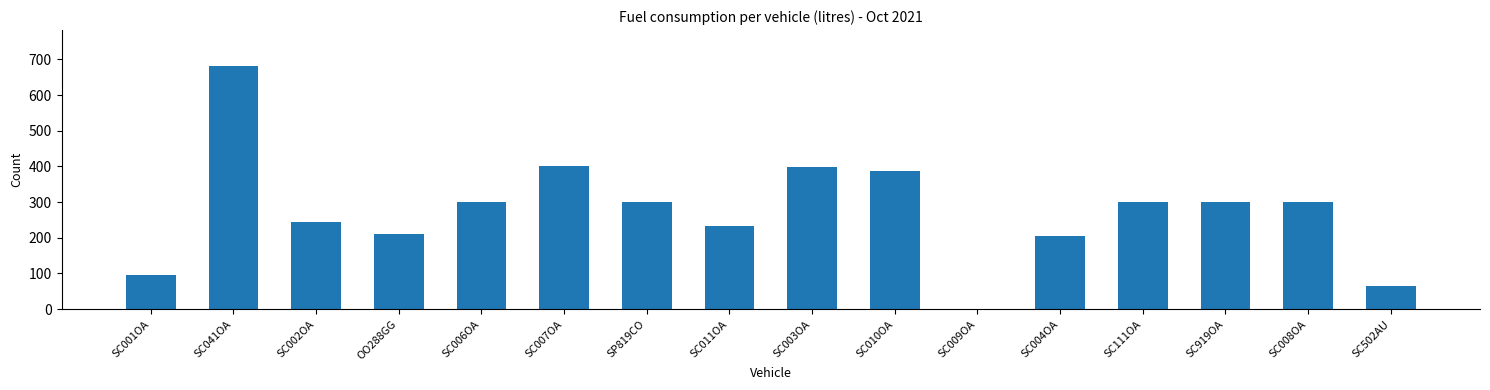

The chart shows a value of 127.7 at SC007OA. True or false?

False